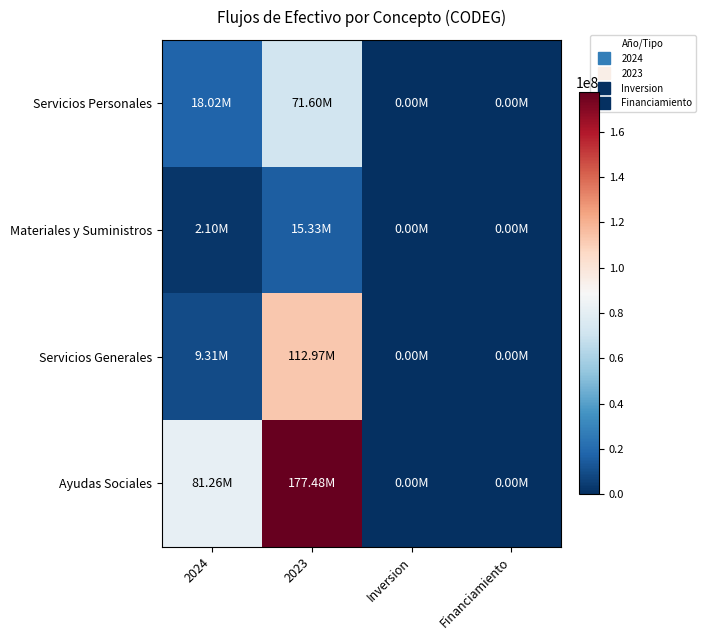

Reading left to right, list all the values displayed in this chart.

Servicios Personales: 2024=18016442.1	2023=71601318.9	Inversion=0.0	Financiamiento=0.0
Materiales y Suministros: 2024=2097167.8	2023=15333077.4	Inversion=0.0	Financiamiento=0.0
Servicios Generales: 2024=9309771.6	2023=112973572.0	Inversion=0.0	Financiamiento=0.0
Ayudas Sociales: 2024=81257450.0	2023=177479992.8	Inversion=0.0	Financiamiento=0.0